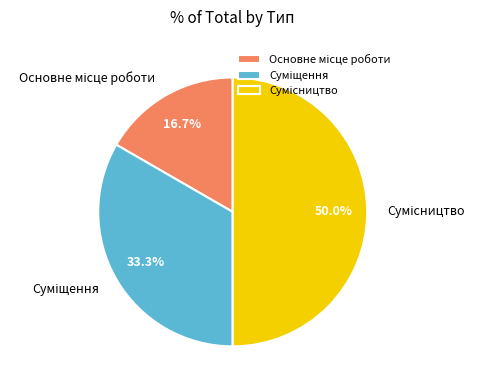

To the nearest percent, what portion does Сумісництво represent?

50%